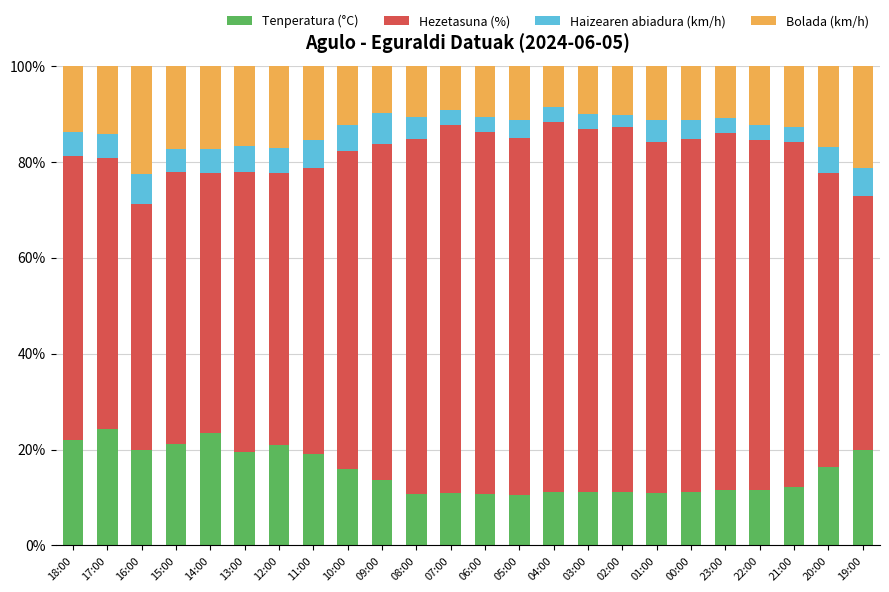

How many bars are there in total?

24